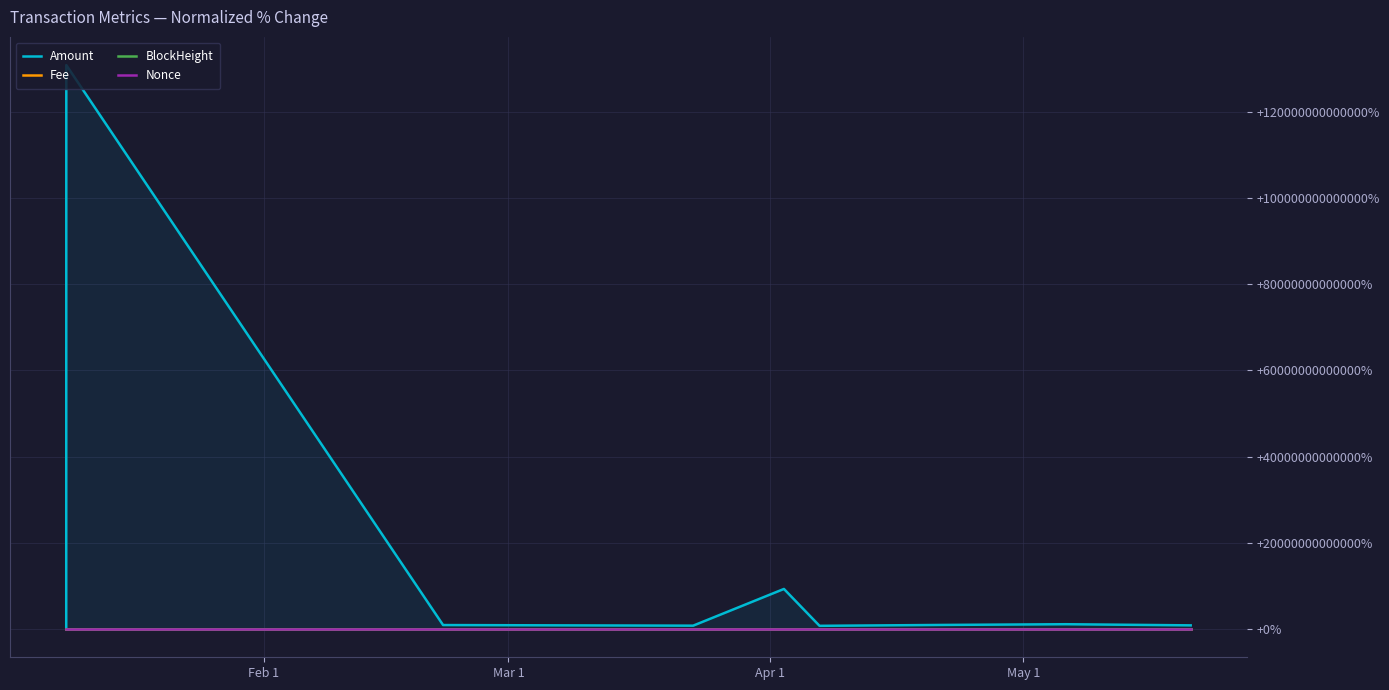

Which series has the largest total across all categories?

Amount